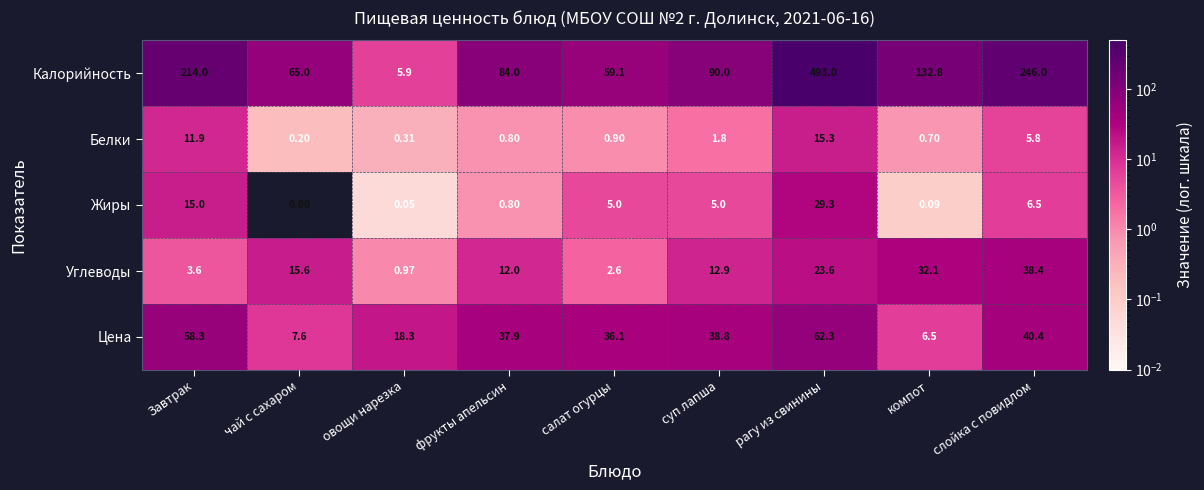

Between фрукты апельсин and суп лапша, which series saw the biggest shift?

Калорийность